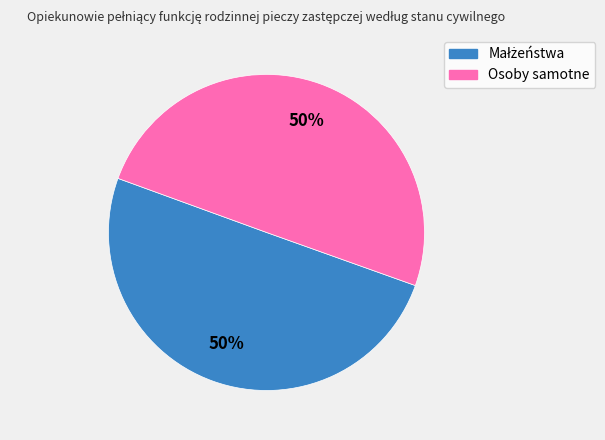

To the nearest percent, what percentage of the pie is Osoby samotne?

50%